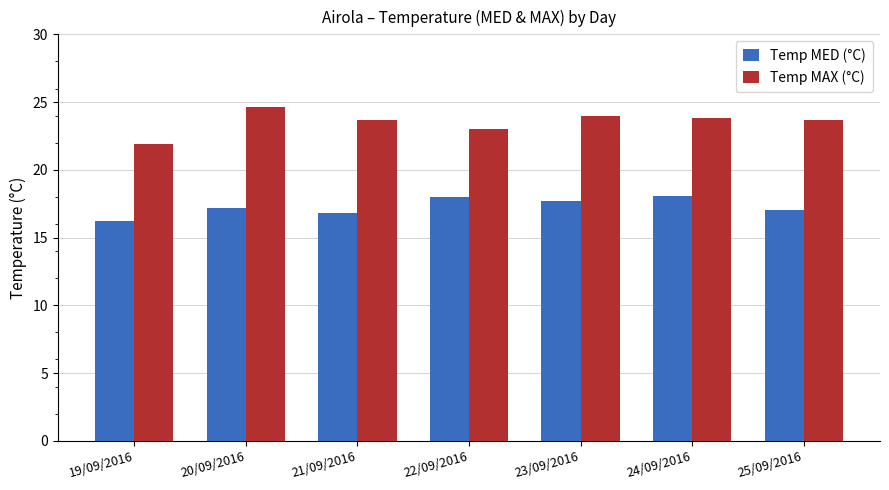

What is the sum of all Temp MED (°C) values?

121.0